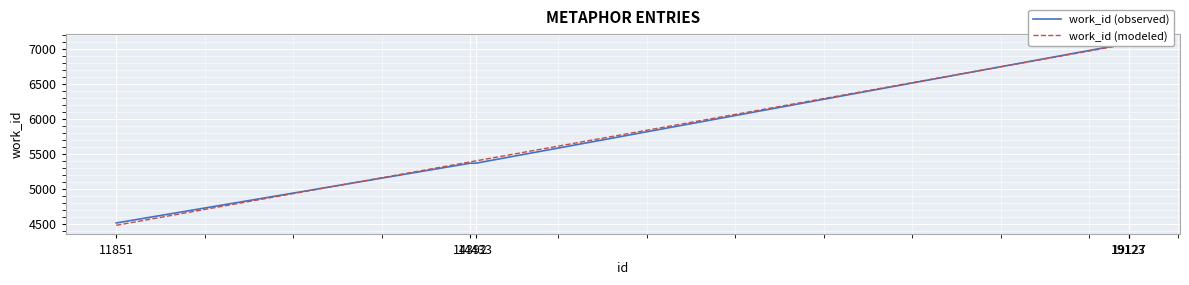

How many lines are shown in the chart?

2